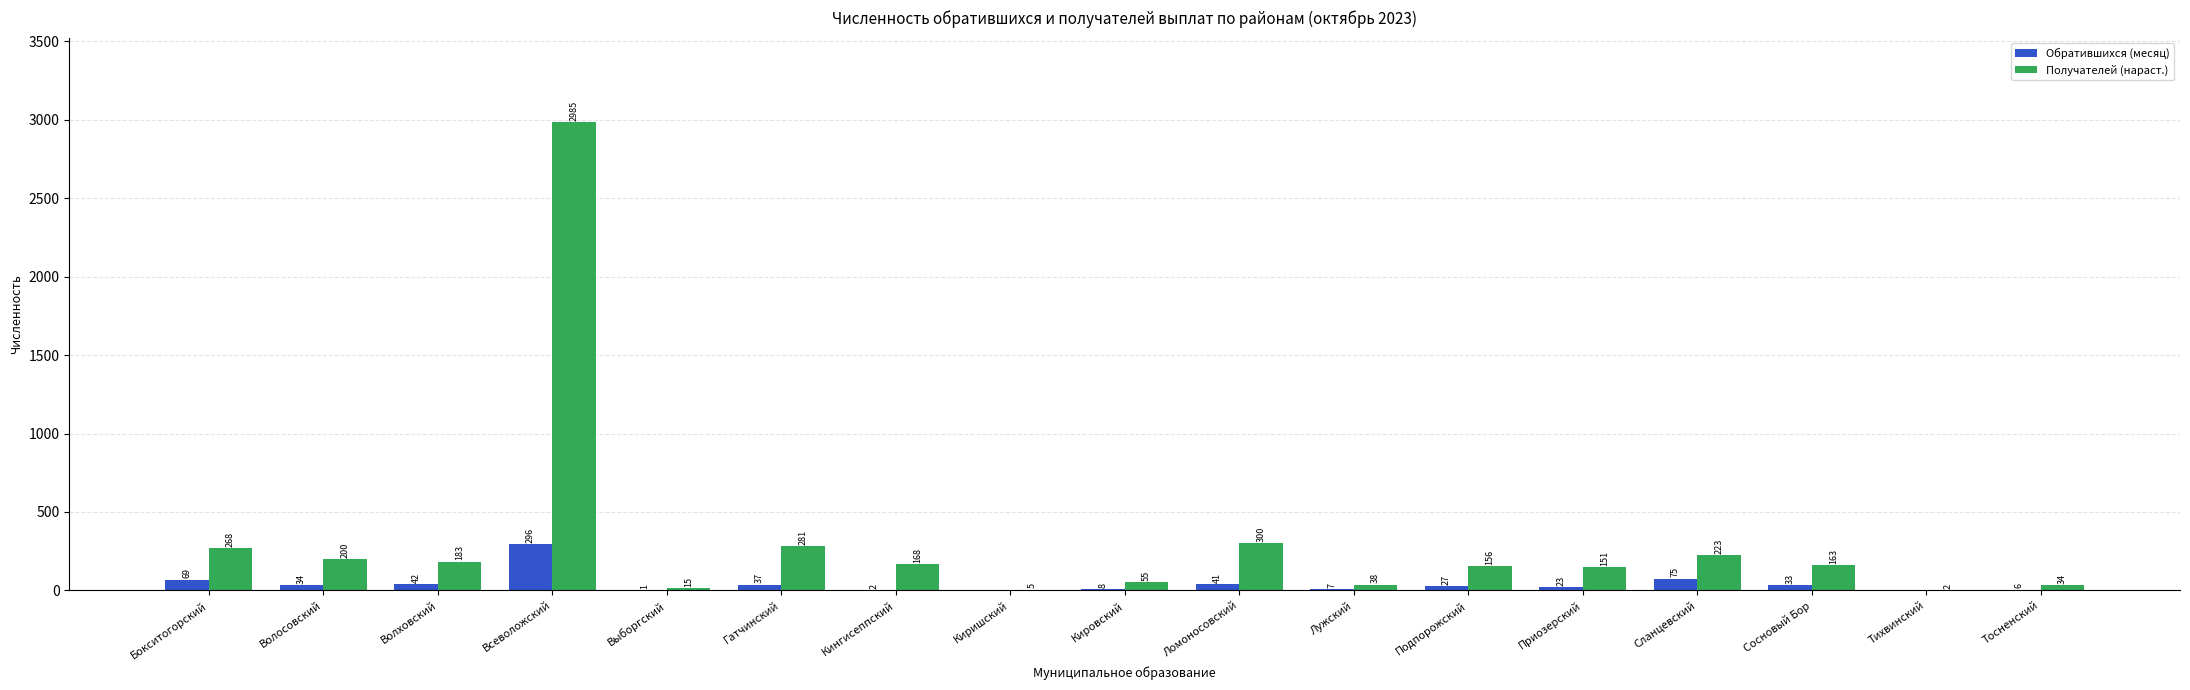

What is the total value across all series at Волховский?

225